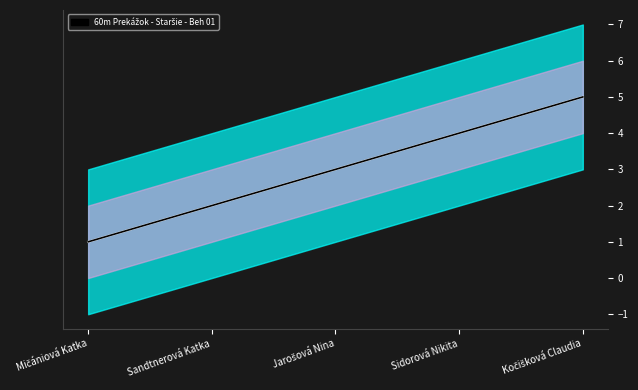

What value does the center_line series have at Mičániová Katka?

1